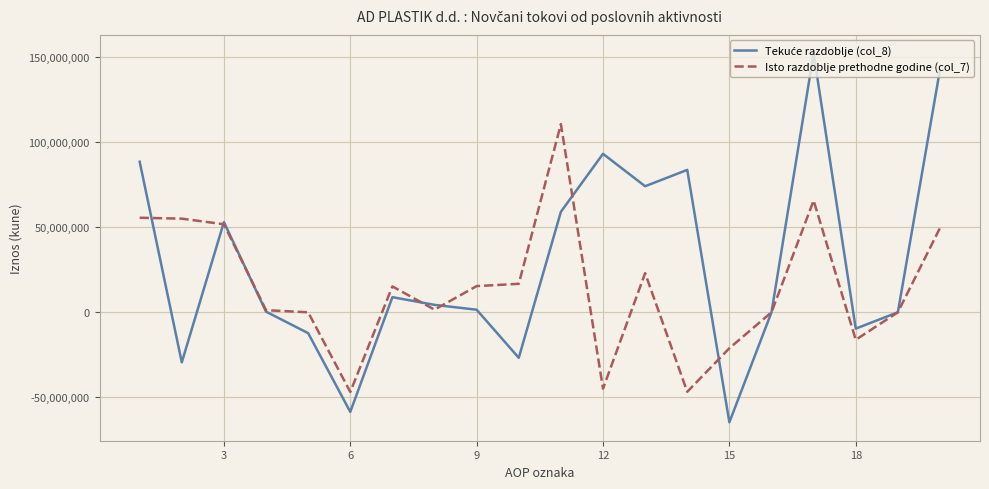

At how many categories does at least one series exceed 38911528?

9